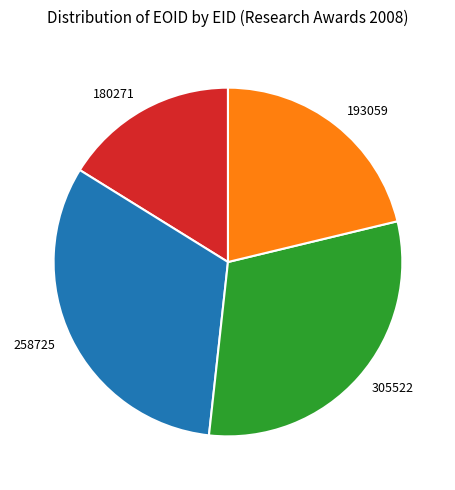

Which slice is the largest?

258725